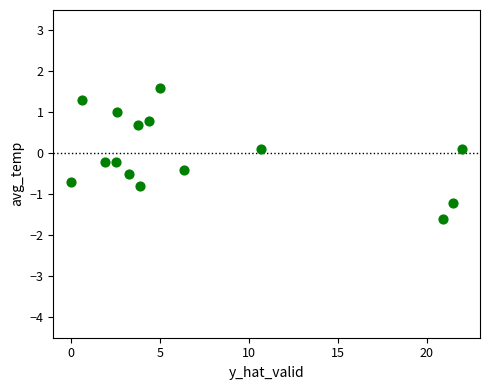

What is the range of Y values (max minus min)?

3.2